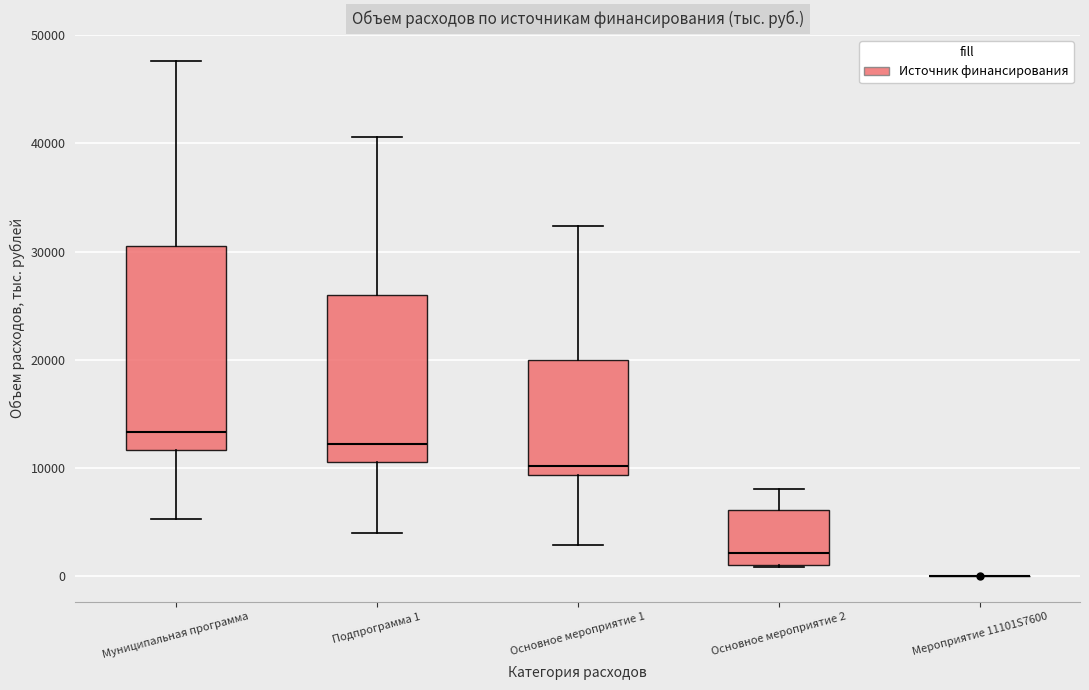

Reading left to right, transcribe this box plot: for each box, give where its median line is, the range the box spans, and where its two whiskers end, as read against the y-axis. The values are not printed on the chart, so give them approximately, as read against the axis.

Муниципальная программа: median 13000, box 12000 to 31000, whiskers 5000 to 48000
Подпрограмма 1: median 12000, box 11000 to 26000, whiskers 4000 to 41000
Основное мероприятие 1: median 10000, box 9000 to 20000, whiskers 3000 to 32000
Основное мероприятие 2: median 2000, box 1000 to 6000, whiskers 1000 to 8000
Мероприятие 11101S7600: box collapsed to a line at 0, whiskers 0 to 0